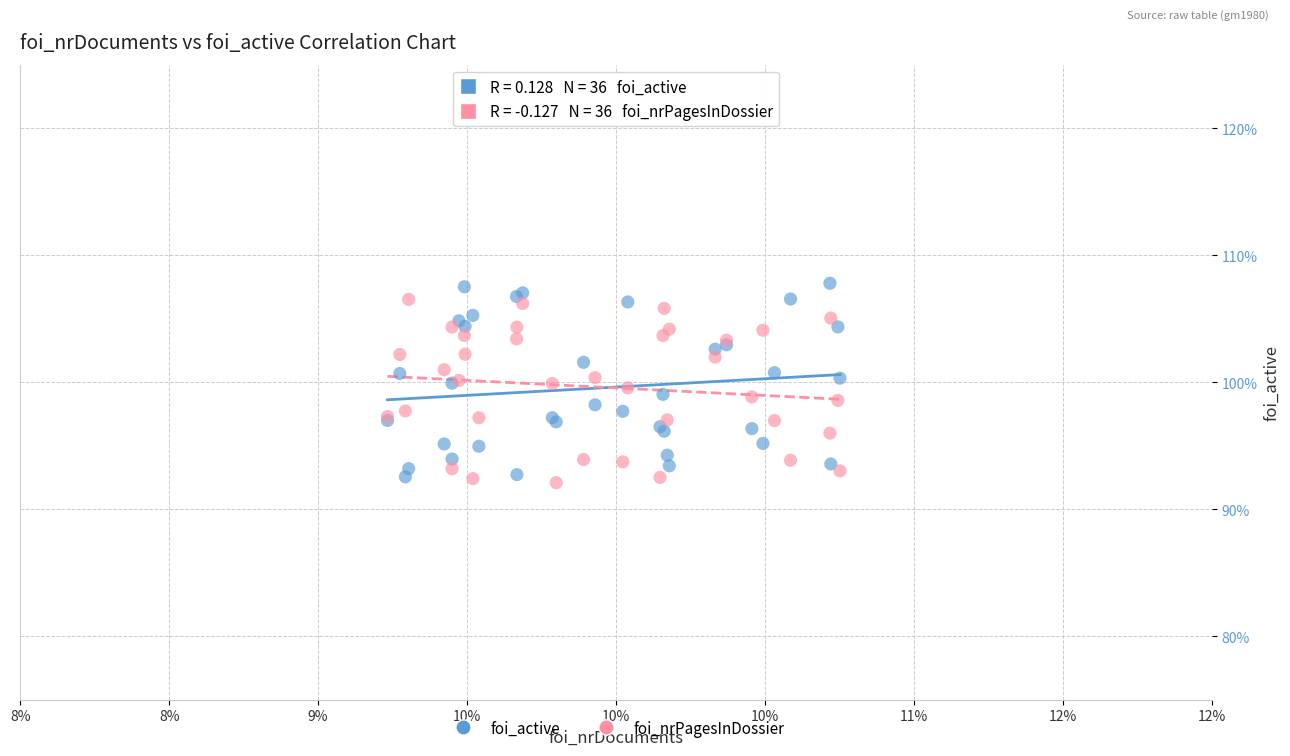

Which series has the widest spread of Y values?

foi_active